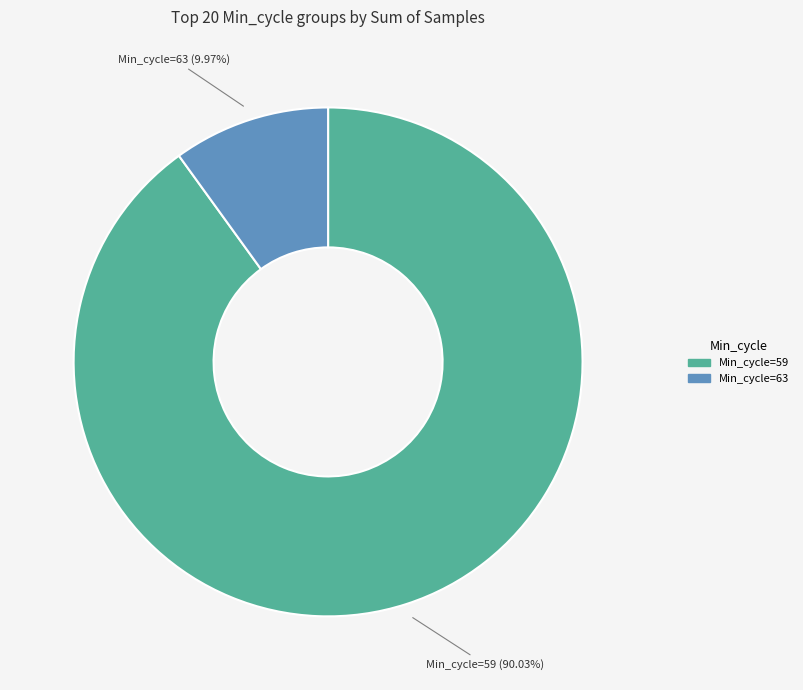

Does any single category account for the majority?

Yes